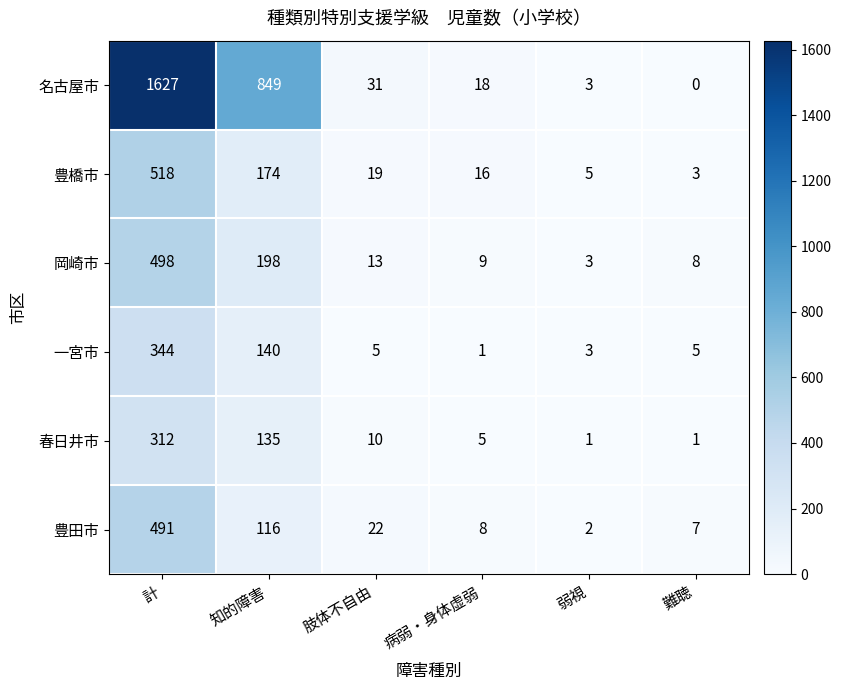

Rank the series by their maximum value, from highest to lowest.

名古屋市, 豊橋市, 岡崎市, 豊田市, 一宮市, 春日井市